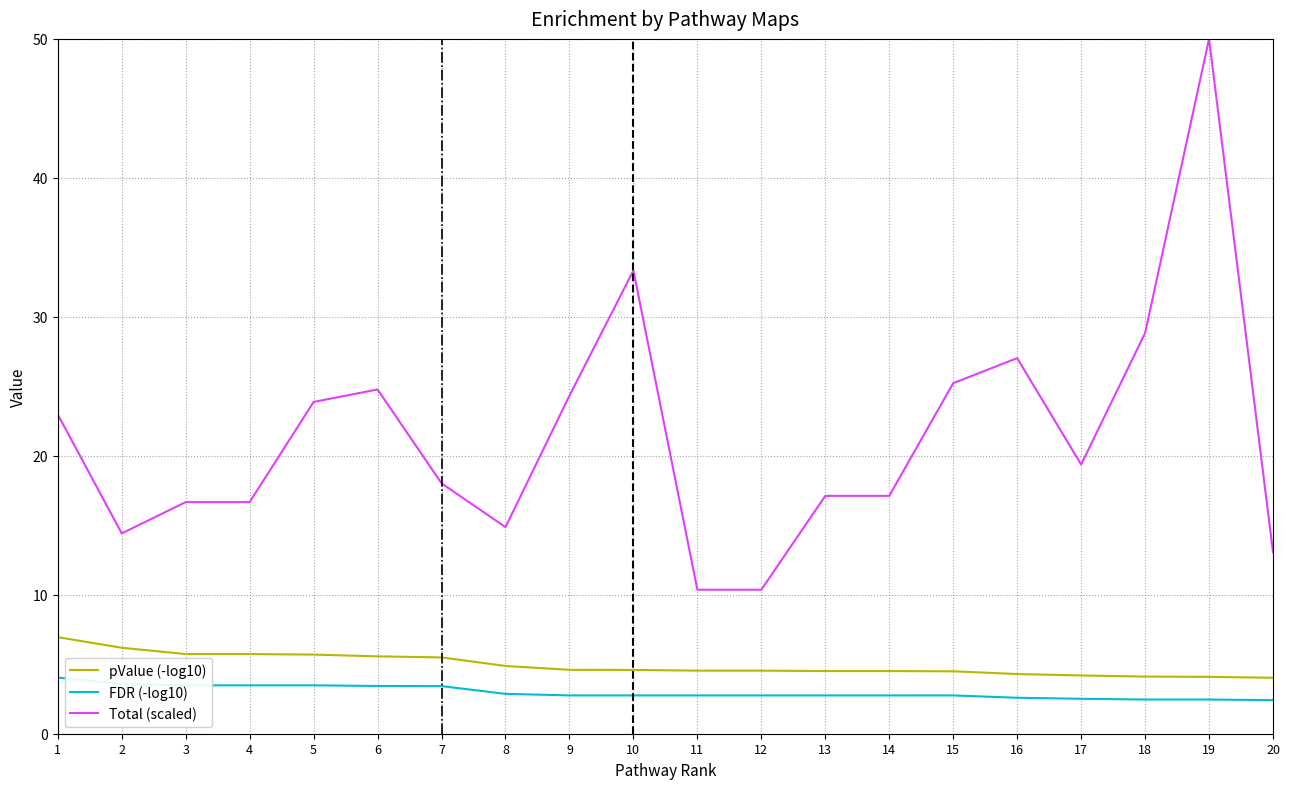

The FDR (-log10) series shows 0.7 at 3. True or false?

False